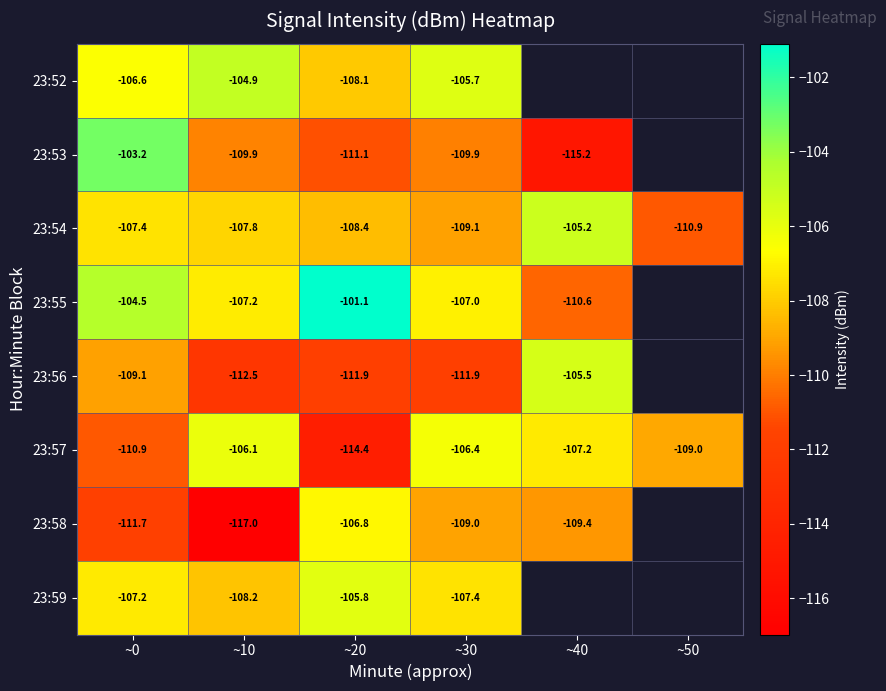

Rank the categories by 23:54 value from highest to lowest.

~40, ~0, ~10, ~20, ~30, ~50